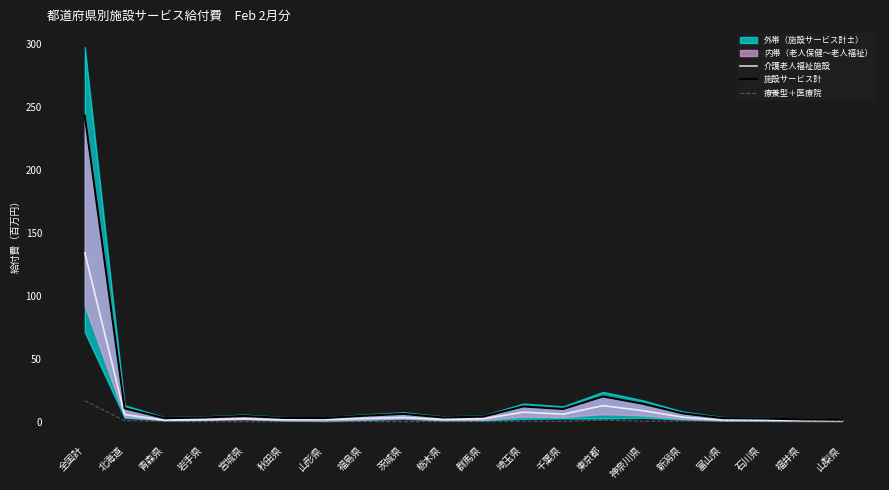

True or false: 介護老人福祉施設 and 療養型＋医療院 cross at least once.

False